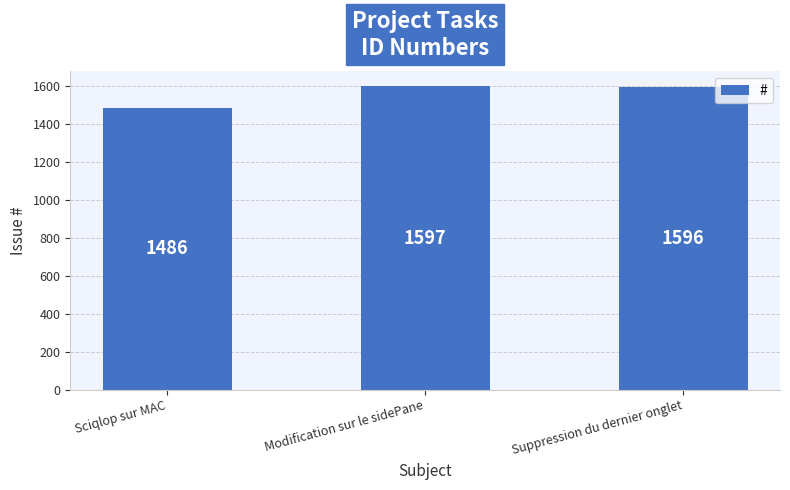

At which category does the chart reach its minimum across all series?

Sciqlop sur MAC